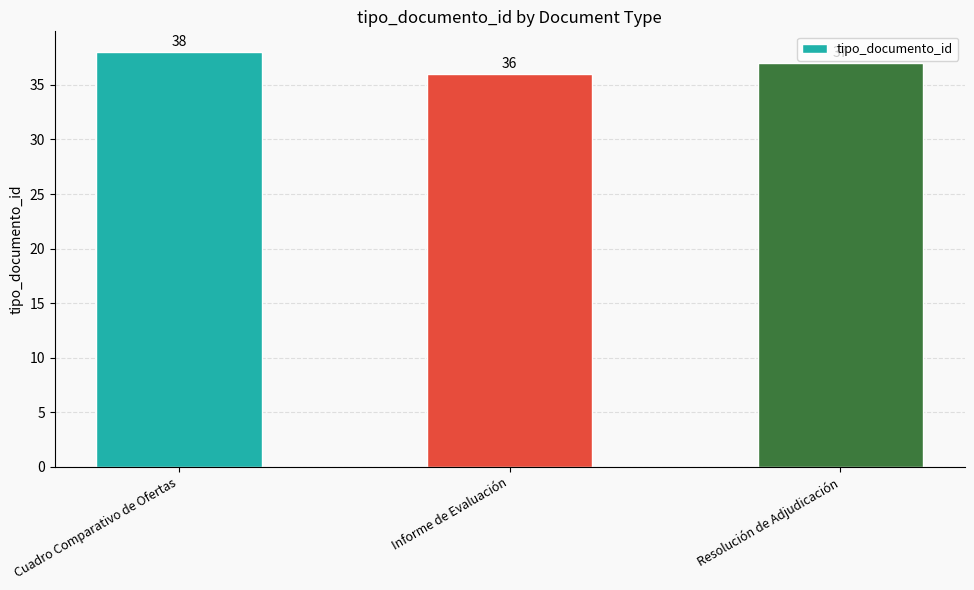

Rank the categories by value from highest to lowest.

Cuadro Comparativo de Ofertas, Resolución de Adjudicación, Informe de Evaluación